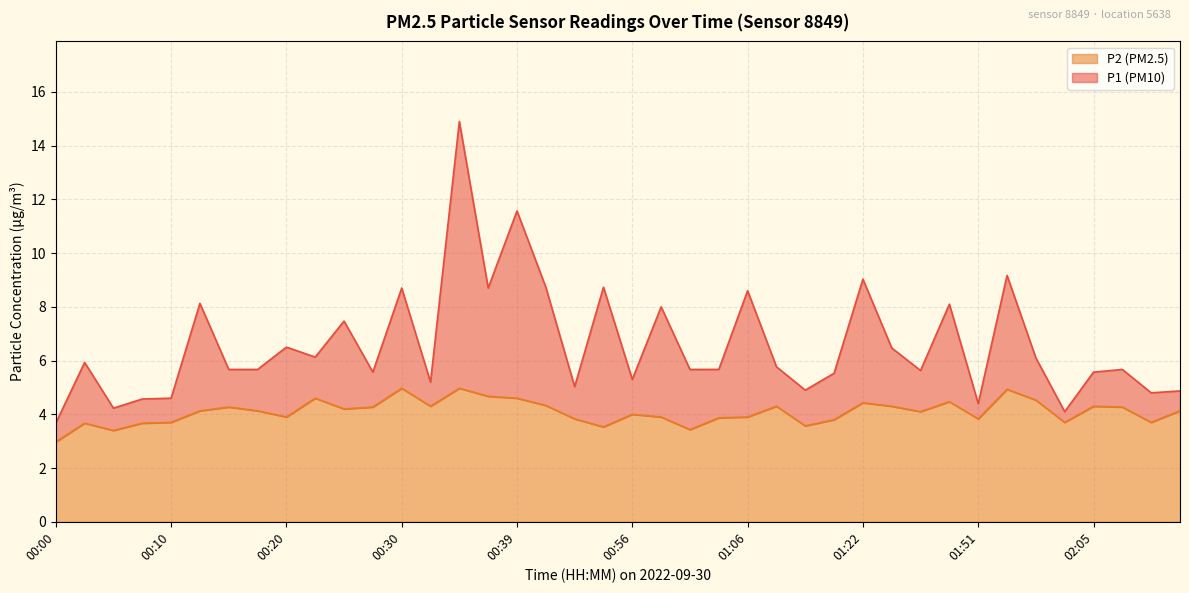

How many data points in P2 are above 4?

22